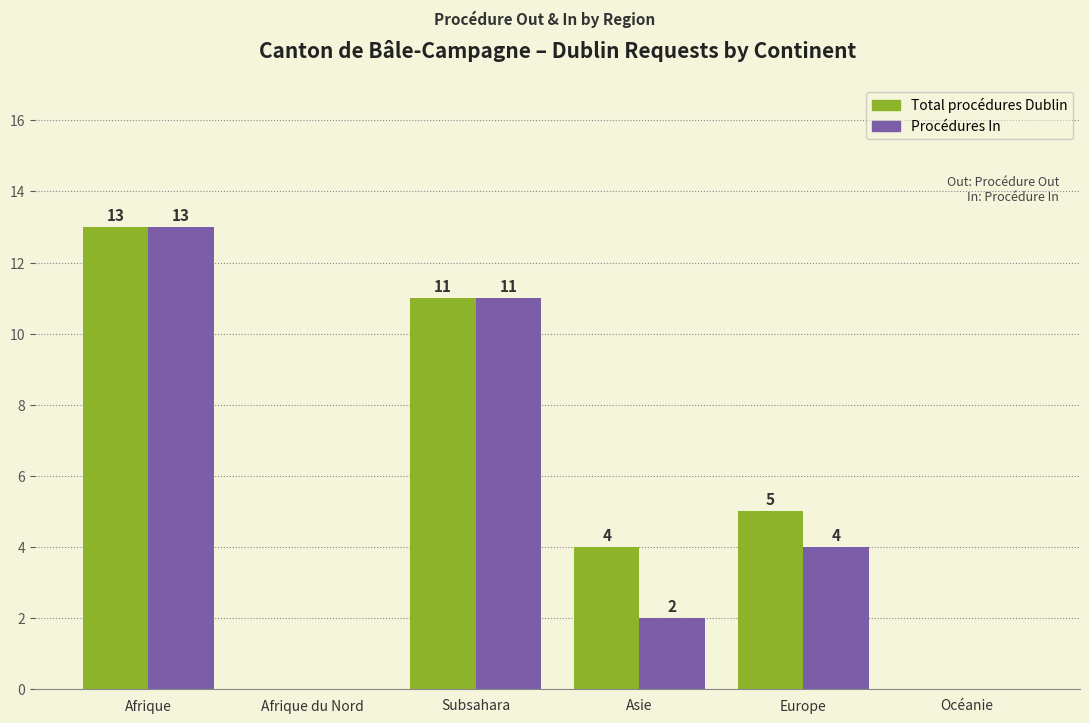

At which category is the sum across all series the highest?

Afrique